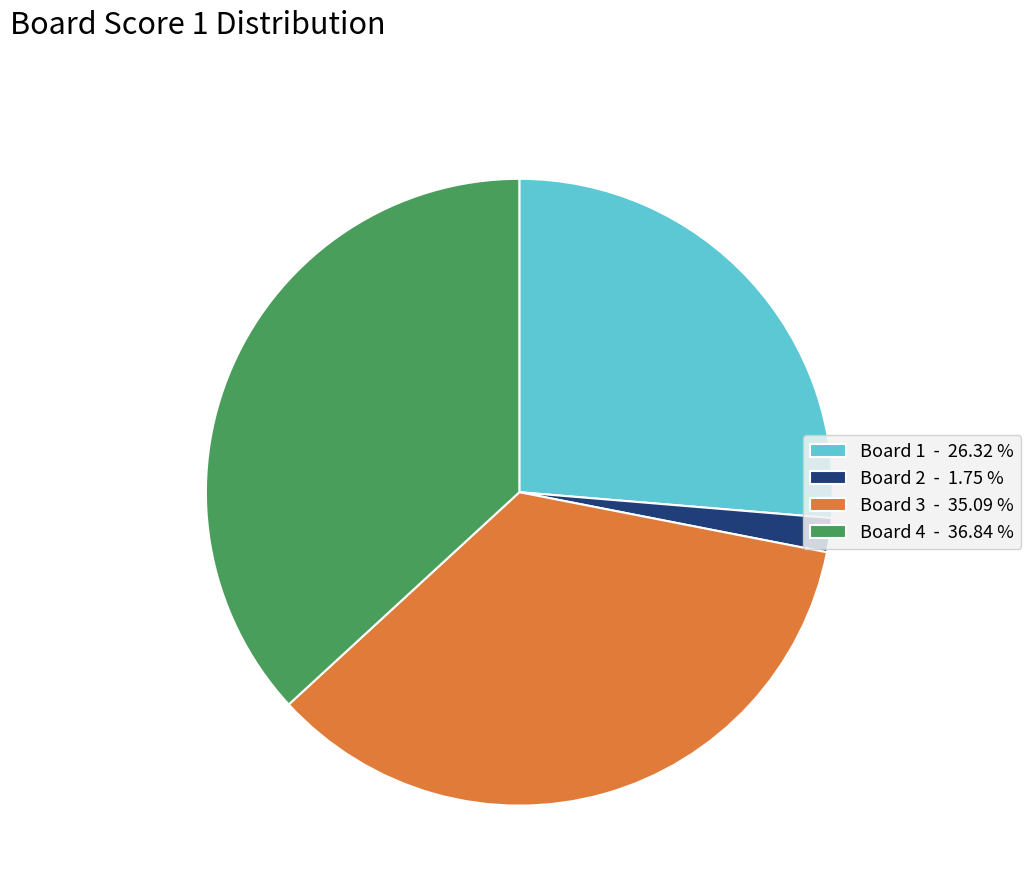

Is Board 3 the majority of the pie?

No